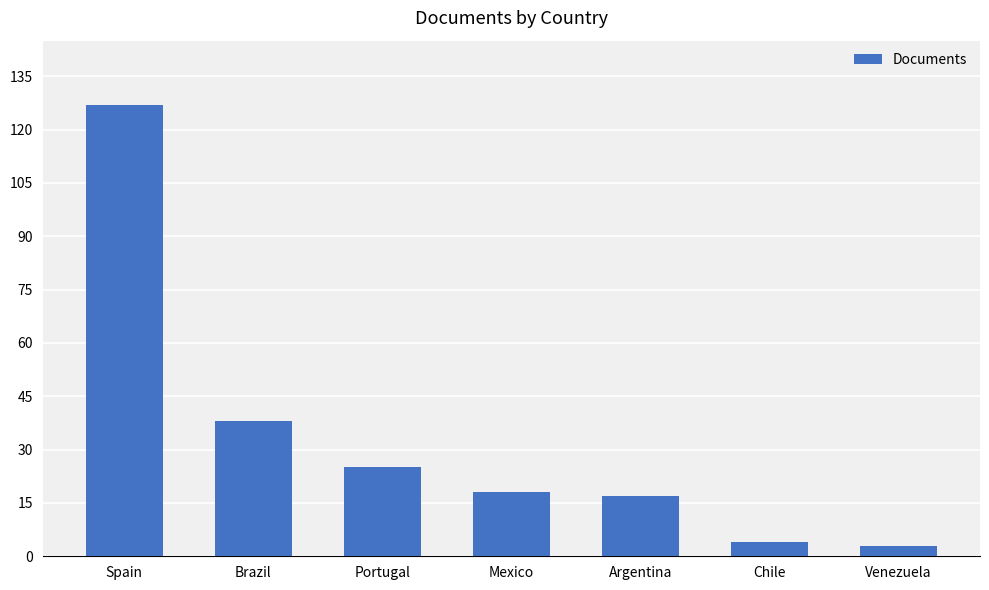

What is the smallest value displayed?

3